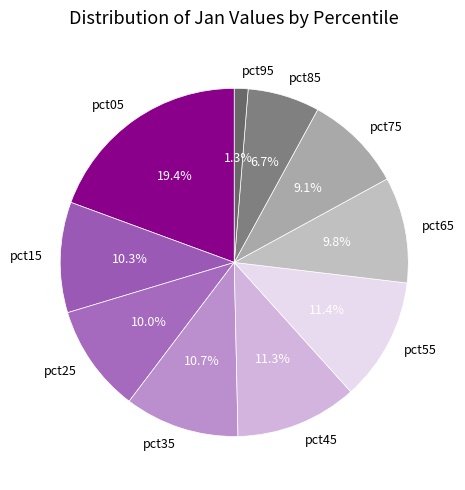

What percentage is NOT represented by pct35?

89.3%